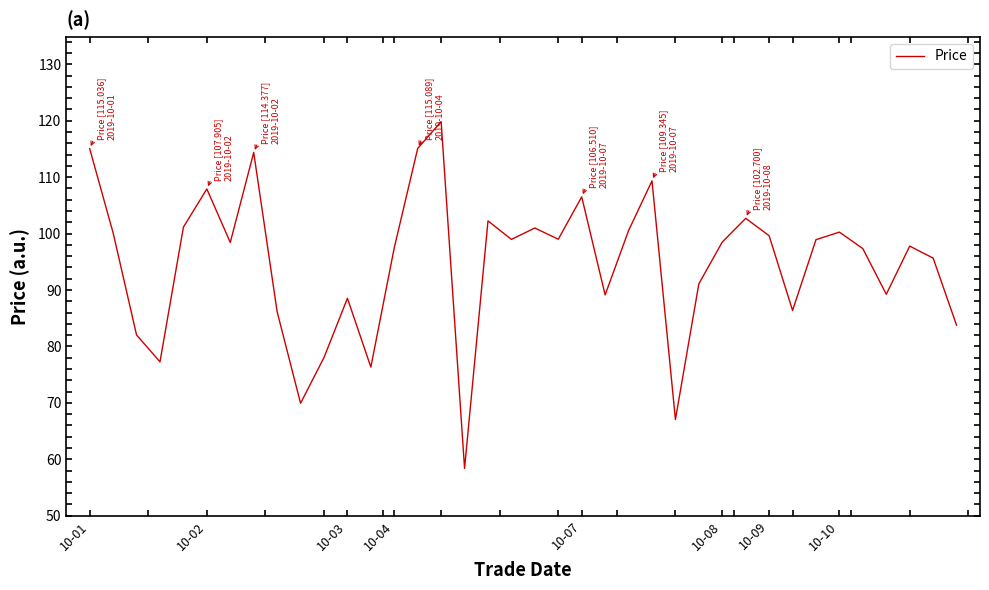

What is the difference between the maximum and minimum values?

61.5